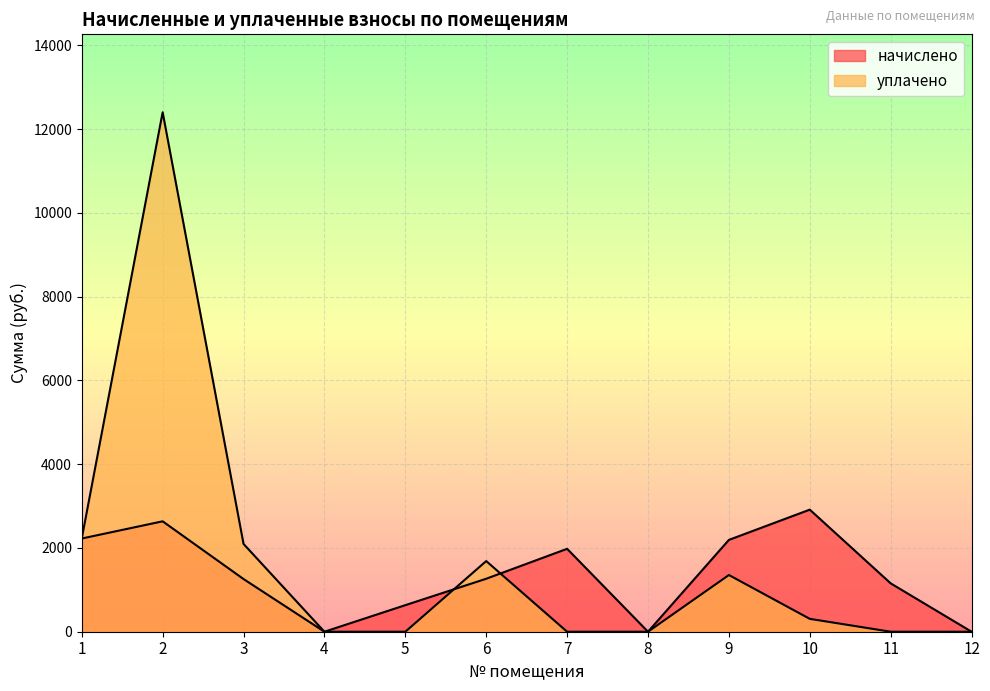

What is the average value of the уплачено series?

1672.6